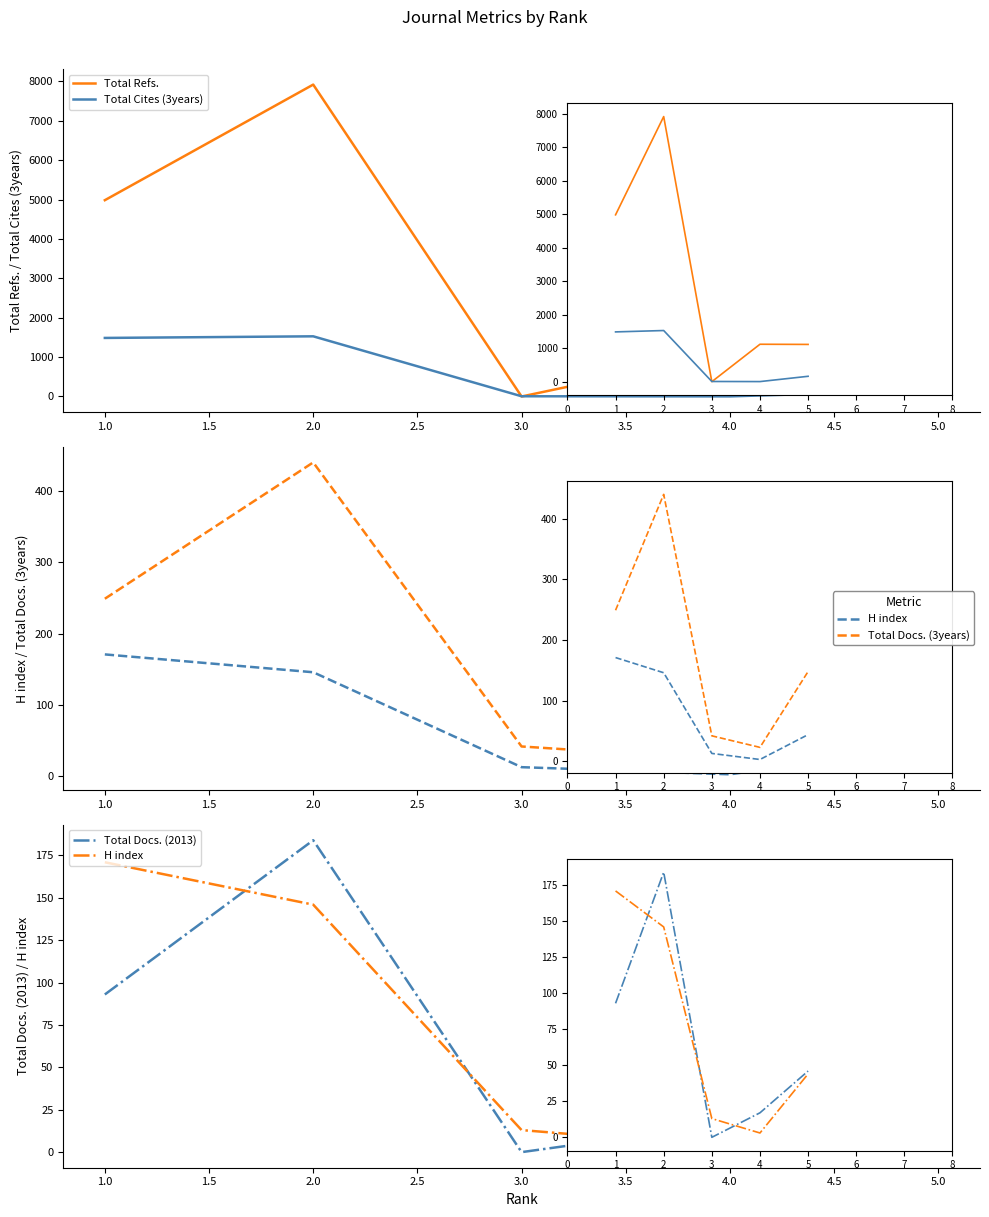

How many categories are shown in the chart?

5